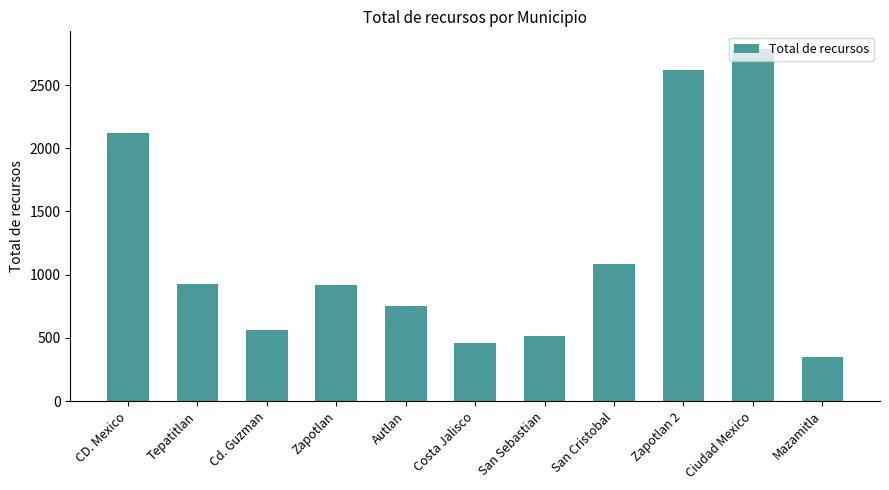

What is the label of the 11th bar from the left?

Mazamitla